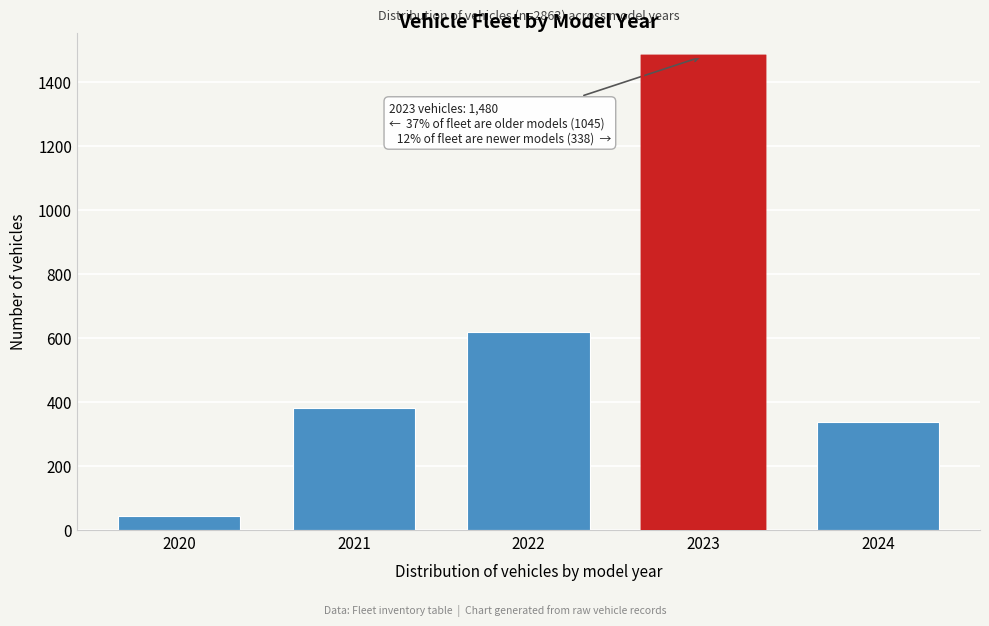

Reading right to left, list all the values displayed in this chart.

338	1480	620	380	45